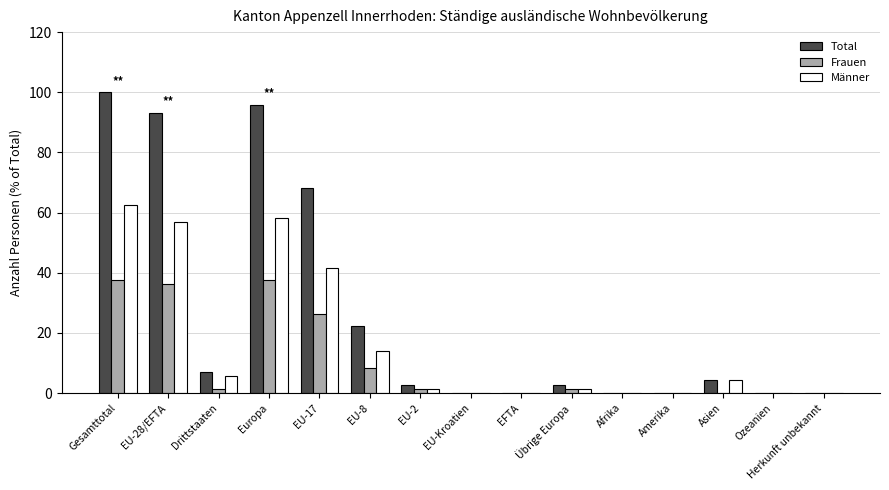

What are all the series names shown in the legend?

Total, Frauen, Männer